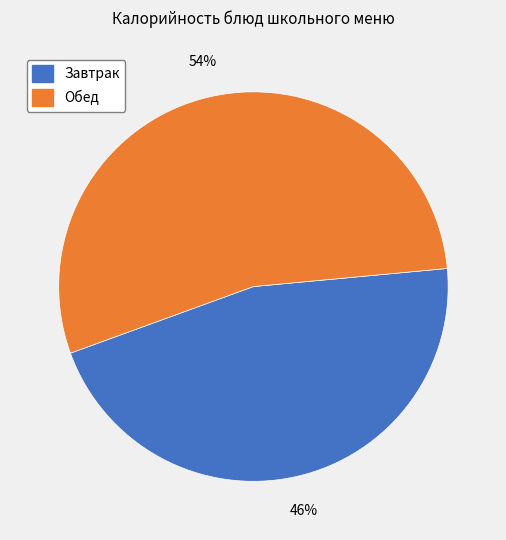

To the nearest percent, what is the average slice percentage?

50%